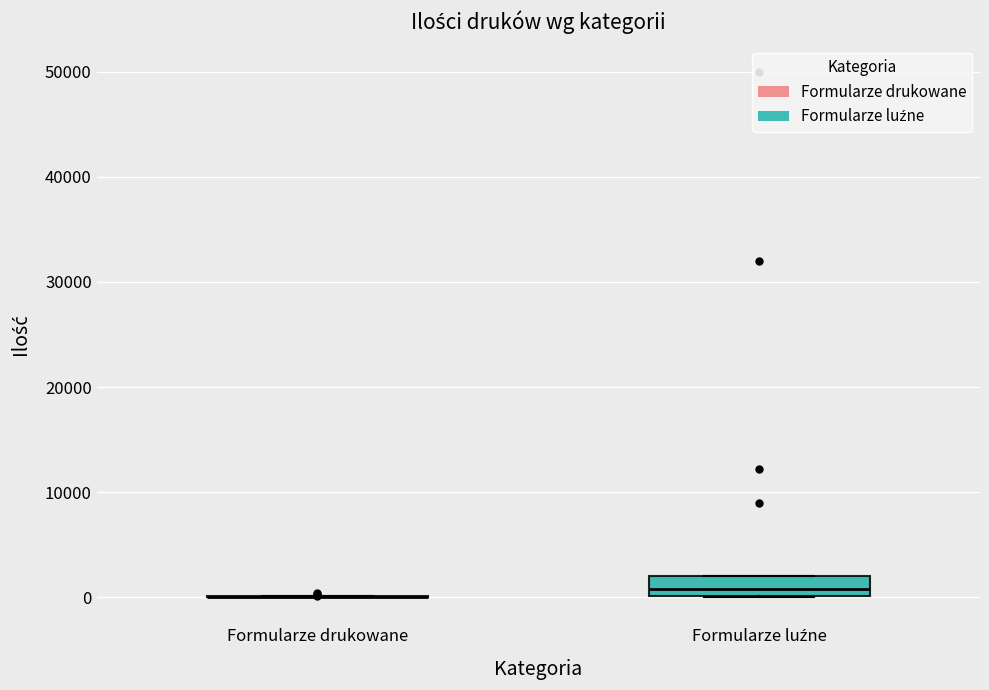

Reading left to right, transcribe this box plot: for each box, give where its median line is, the range the box spans, and where its two whiskers end, as read against the y-axis. The values are not printed on the chart, so give them approximately, as read against the axis.

Formularze drukowane: box collapsed to a line at 0, whiskers 0 to 0
Formularze luźne: median 1000, box 0 to 2000, whiskers 0 to 2000